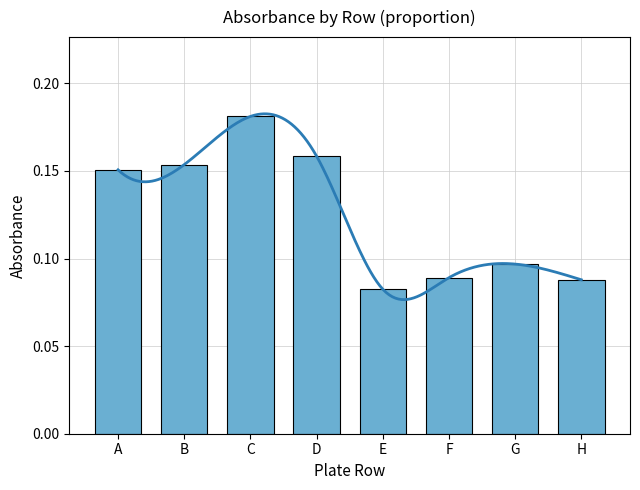

Which label corresponds to the smallest value in the chart?

E